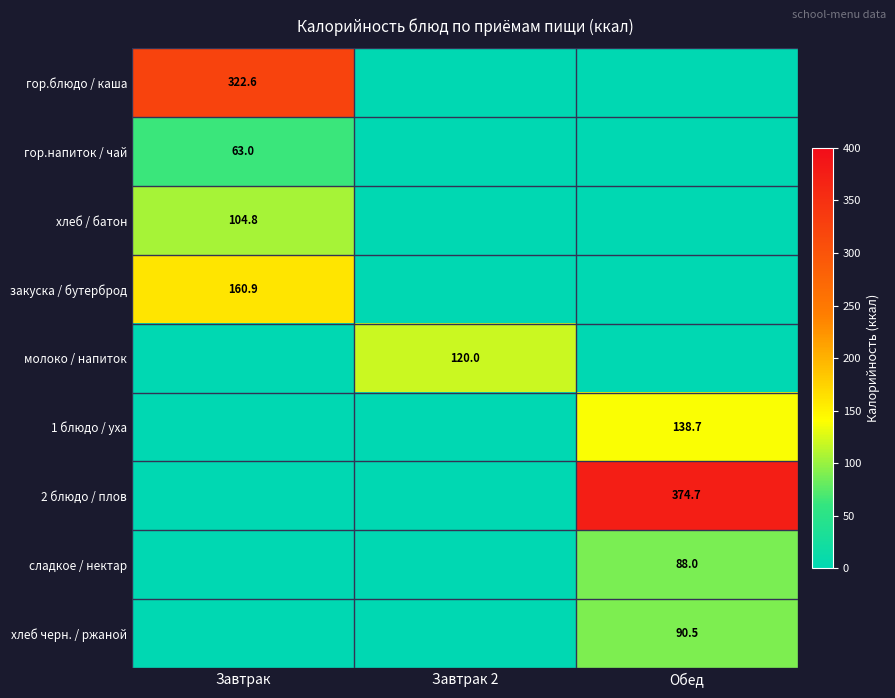

At which category is the sum across all series the highest?

Обед